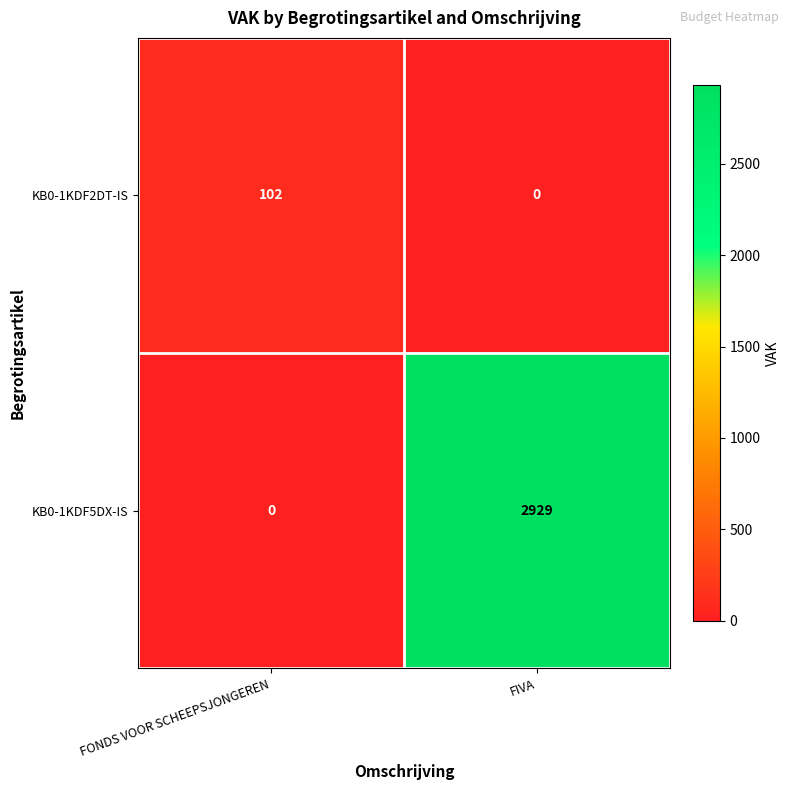

What is the sum of the KB0-1KDF2DT-IS values at FIVA and FONDS VOOR SCHEEPSJONGEREN?

102